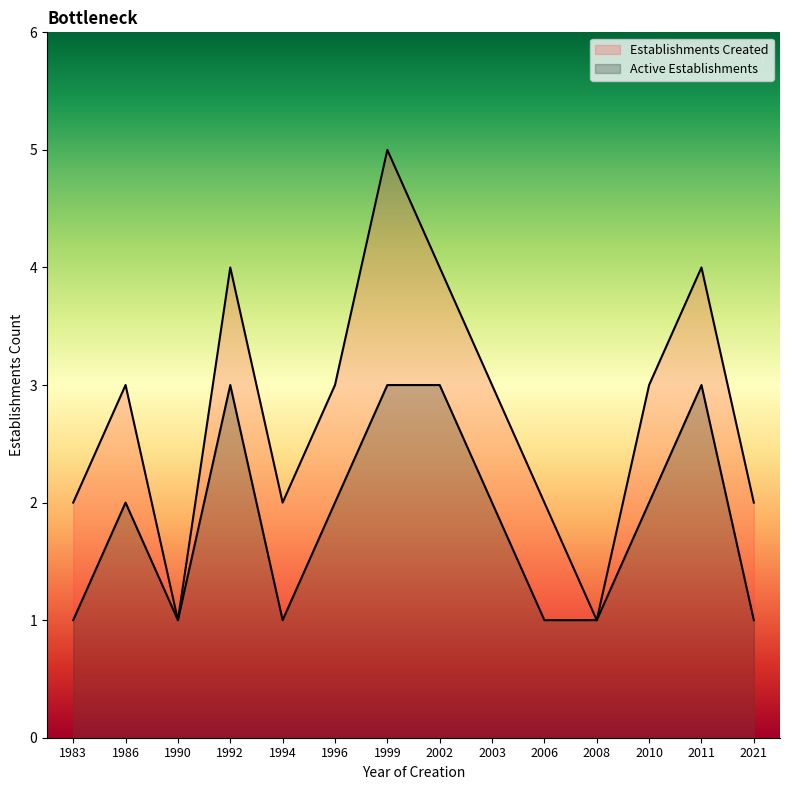

What is the sum of all Establishments Created values?

39